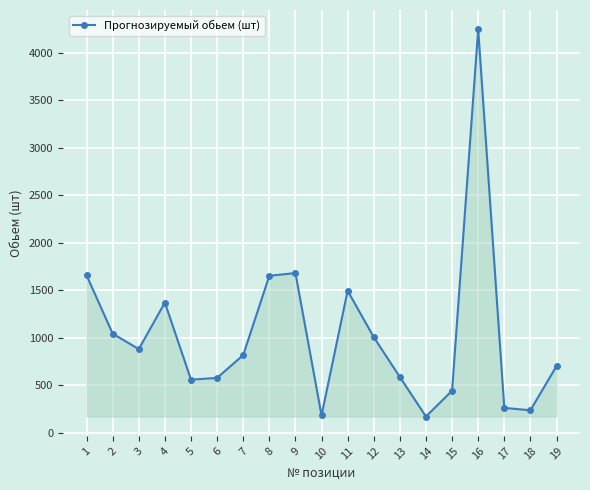

What is the value of the 14th point from the left?

172